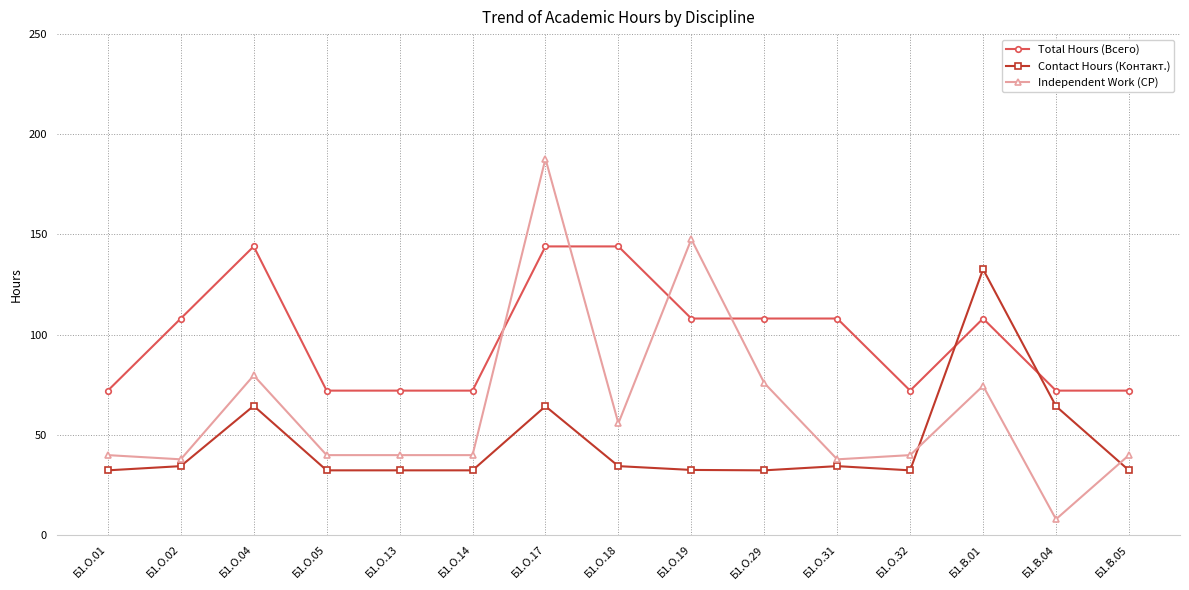

At which category does the chart reach its peak across all series?

Б1.О.17